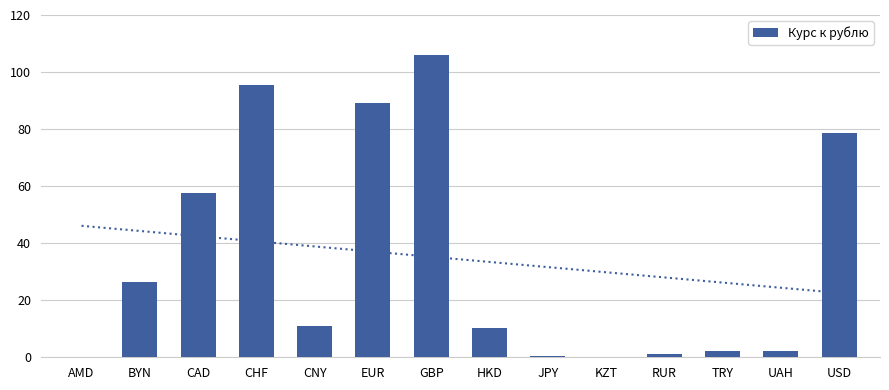

Is it true that the value at KZT is 0.2?

True